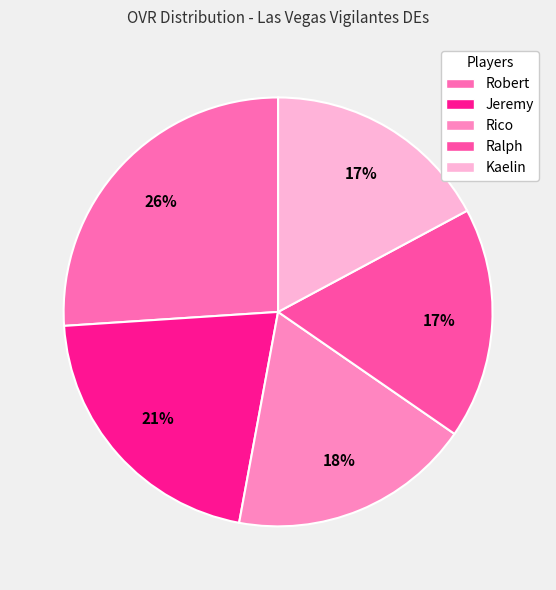

How many slices are in this pie chart?

5